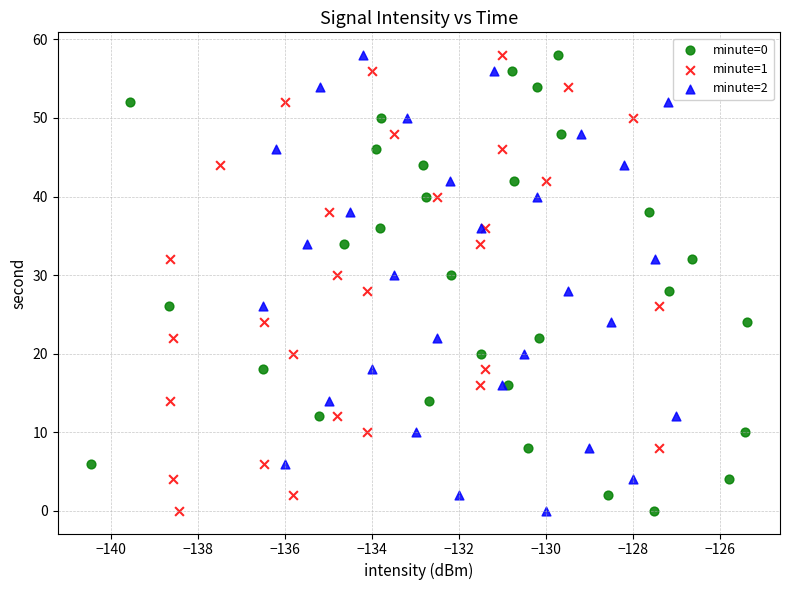

What are all the series names shown in the legend?

minute=0, minute=1, minute=2